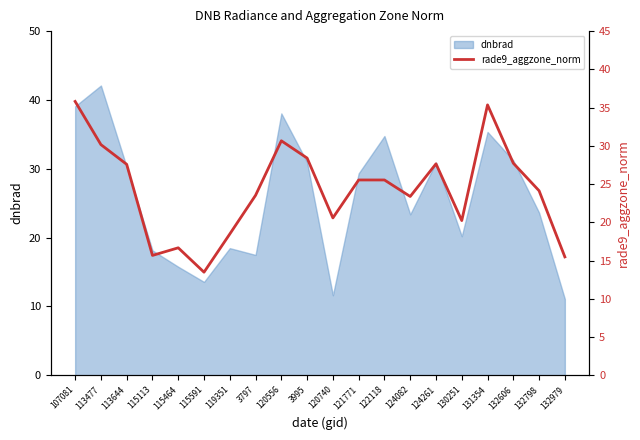

The dnbrad series shows 13.0 at 124082. True or false?

False